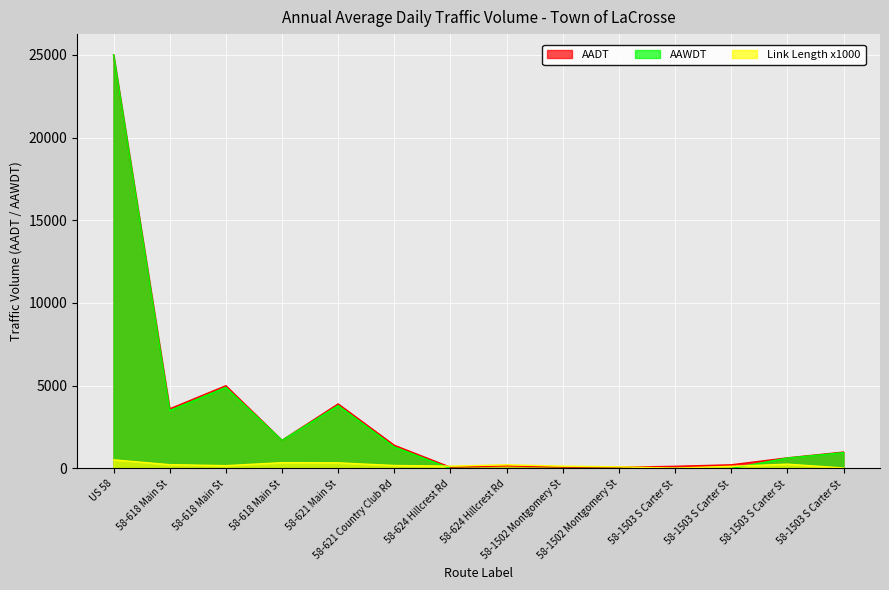

What is the difference between the Link Length x1000 values at 58-1502 Montgomery St and 58-618 Main St?

210